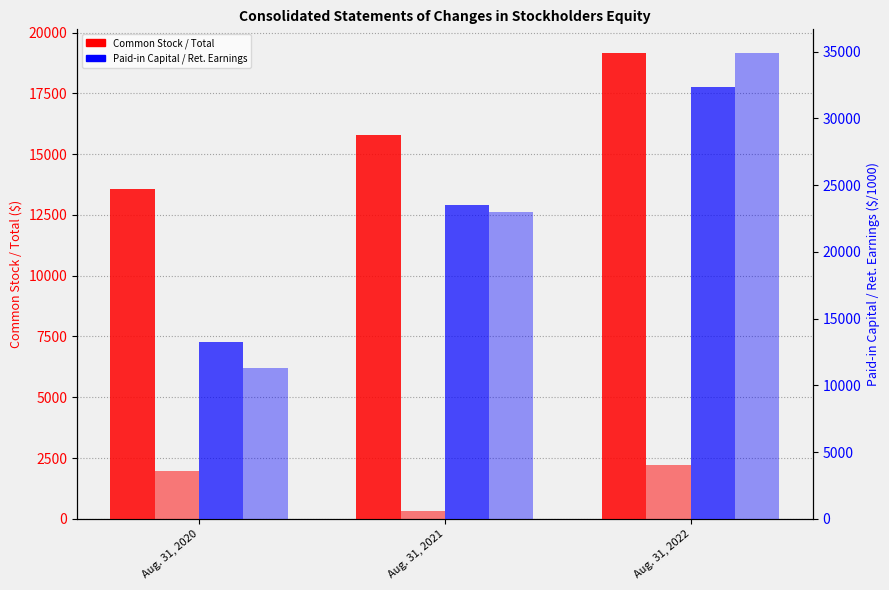

Between Aug. 31, 2020 and Aug. 31, 2021, which series saw the biggest shift?

Retained Earnings abs ($/1000)